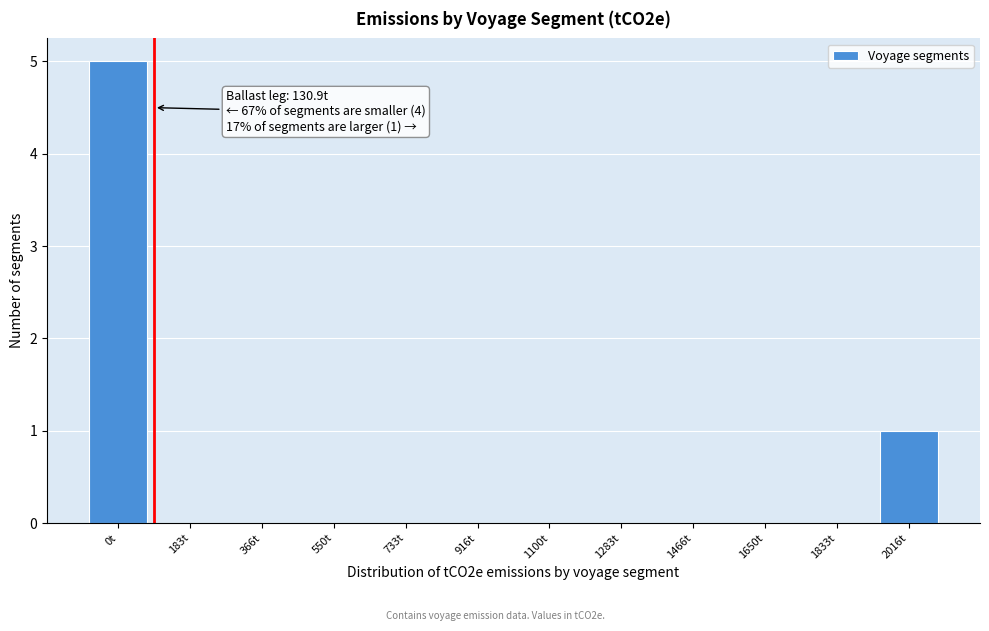

Reading right to left, what are all the values shown in this chart?

2016t=1	1833t=0	1650t=0	1466t=0	1283t=0	1100t=0	916t=0	733t=0	550t=0	366t=0	183t=0	0t=5